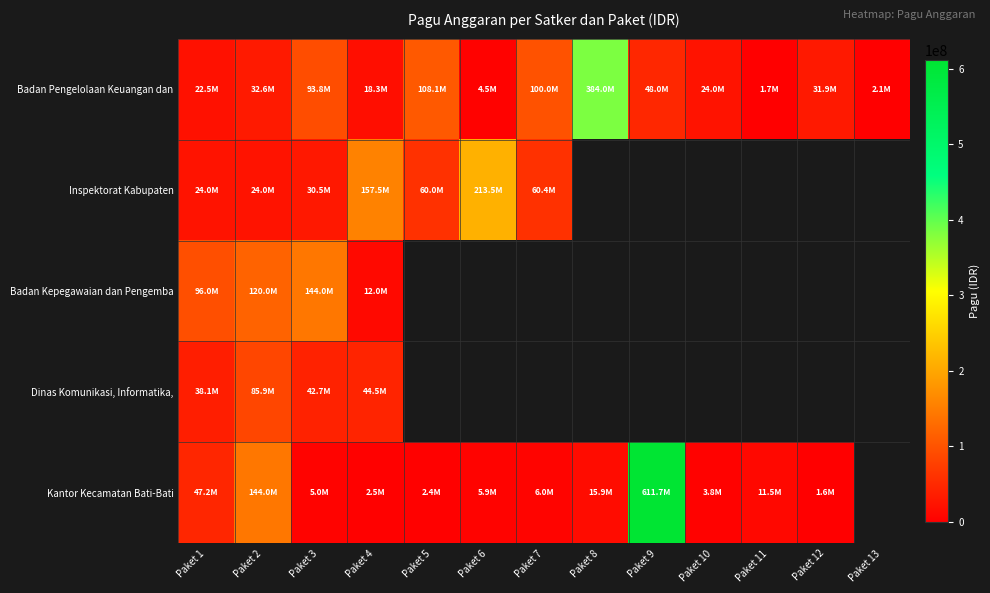

List the series in order of their peak value, highest first.

Kantor Kecamatan Bati-Bati, Badan Pengelolaan Keuangan dan, Inspektorat Kabupaten, Badan Kepegawaian dan Pengemba, Dinas Komunikasi, Informatika,